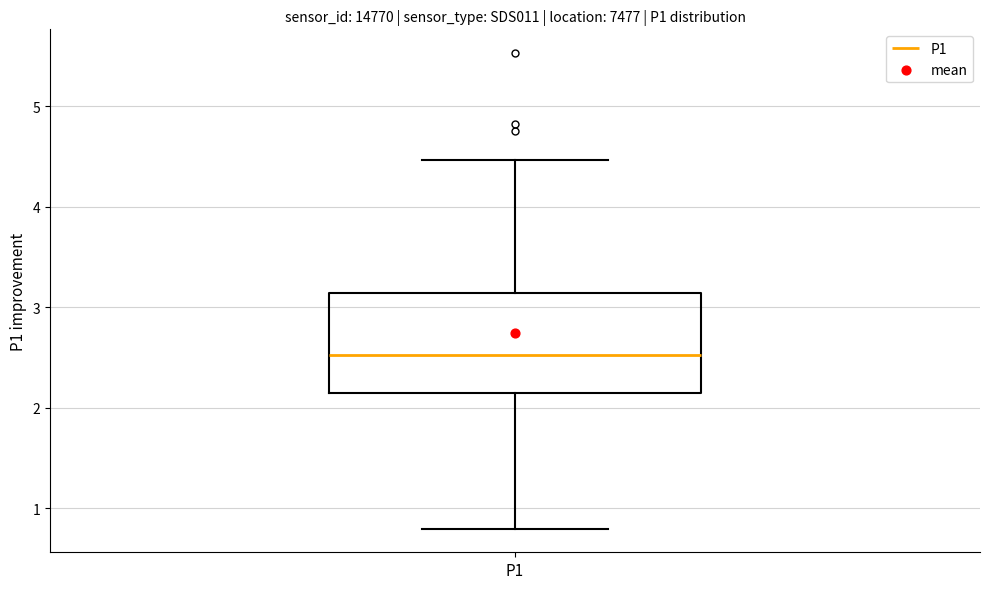

Transcribe this box plot: give where the median line is, the range the box spans, and where the two whiskers end, as read against the y-axis. The values are not printed on the chart, so give them approximately, as read against the axis.

median 2.5, box 2.2 to 3.1, whiskers 0.8 to 4.5